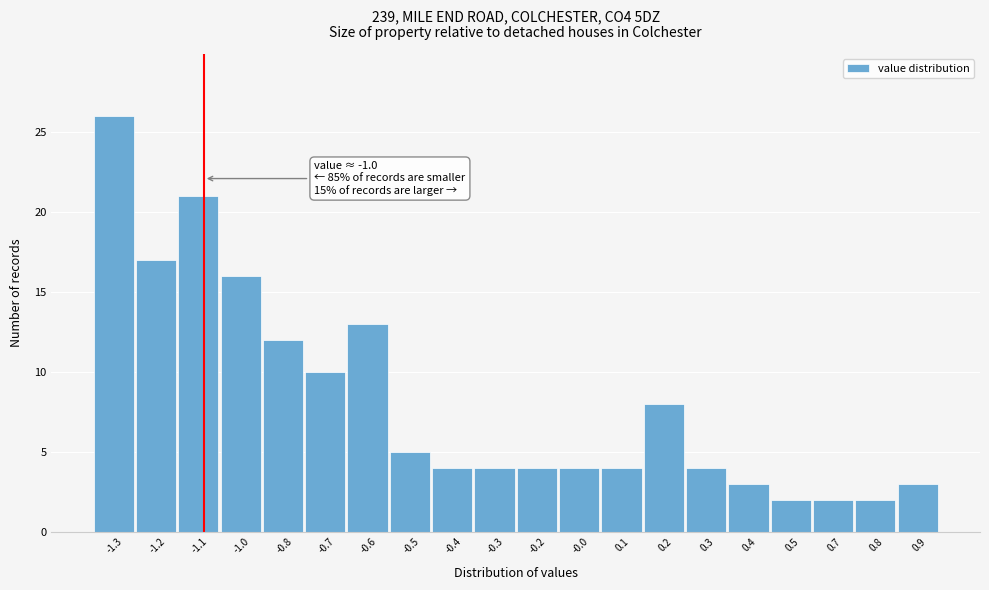

Reading left to right, transcribe all the data shown in this chart.

-1.3=26	-1.2=17	-1.1=21	-1.0=16	-0.8=12	-0.7=10	-0.6=13	-0.5=5	-0.4=4	-0.3=4	-0.2=4	-0.0=4	0.1=4	0.2=8	0.3=4	0.4=3	0.5=2	0.7=2	0.8=2	0.9=3